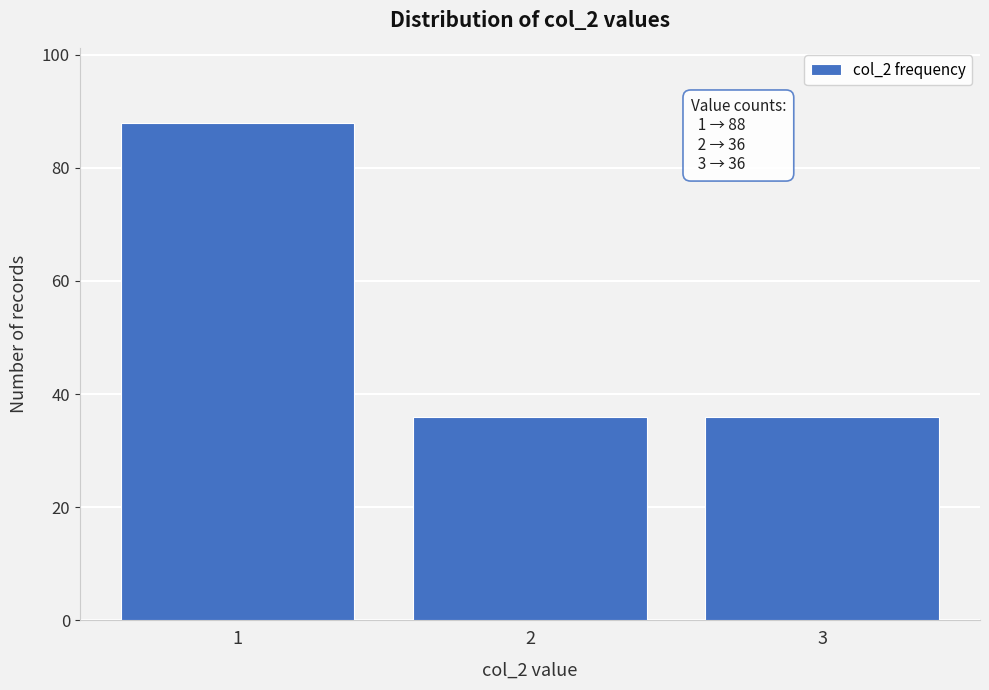

Reading left to right, what are all the values shown in this chart?

1=88	2=36	3=36